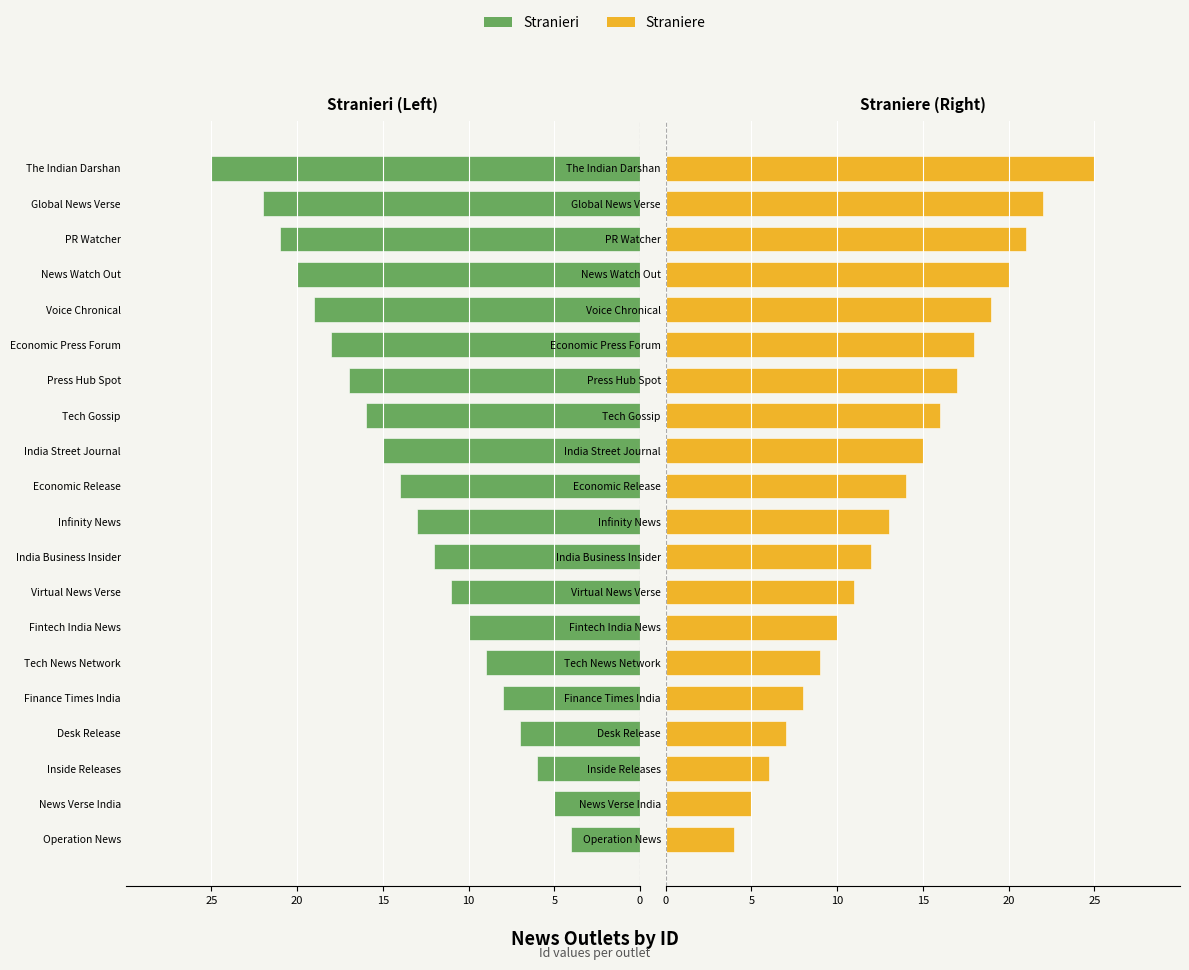

How many distinct data groups are displayed?

2